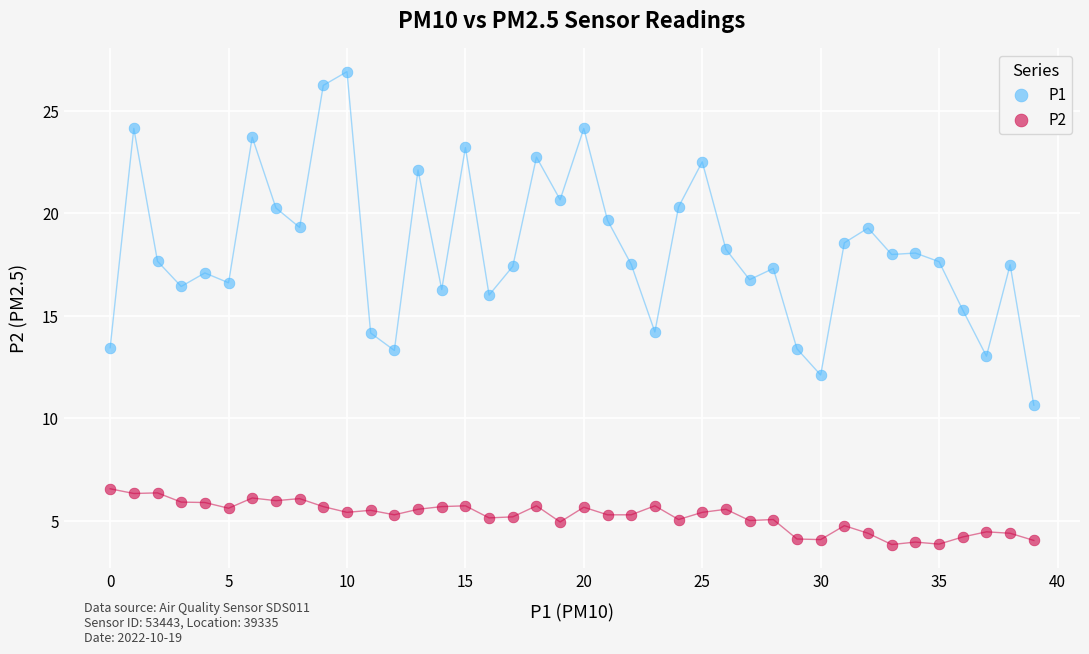

Which series contains the highest Y value?

P1